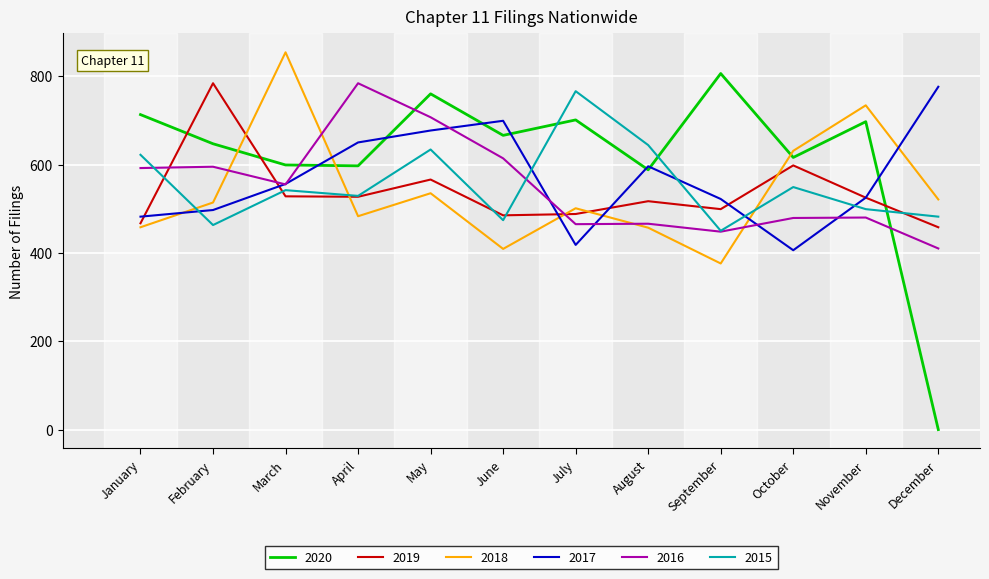

At October, list the series in order from largest to smallest.

2018, 2020, 2019, 2015, 2016, 2017